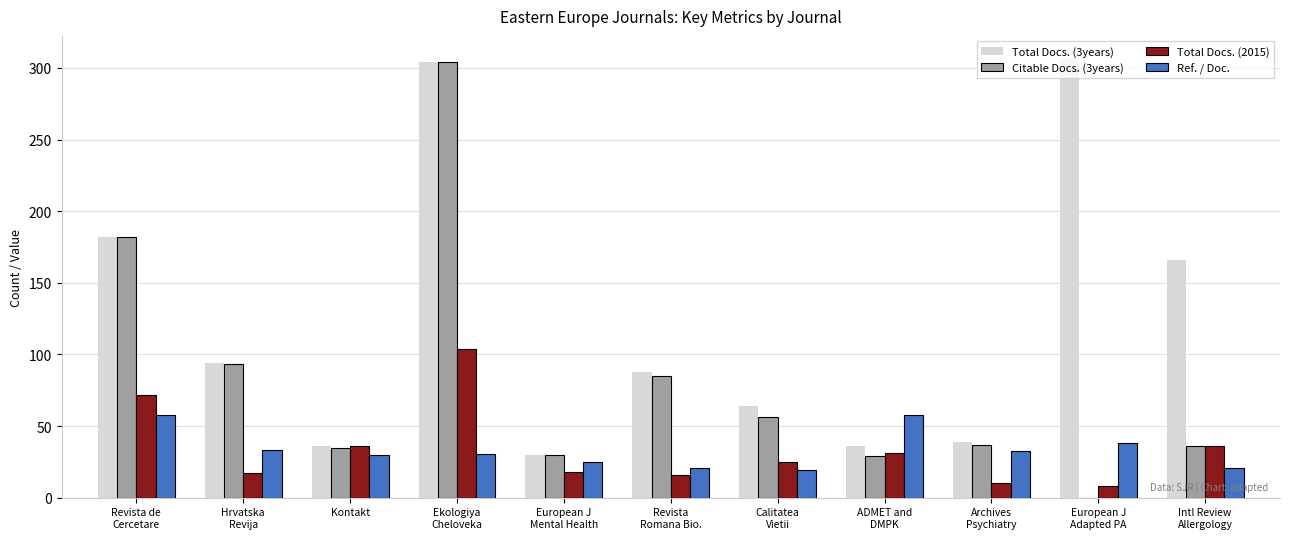

What is the difference between the Total Docs. (2015) values at Kontakt and Archives
Psychiatry?

26.0